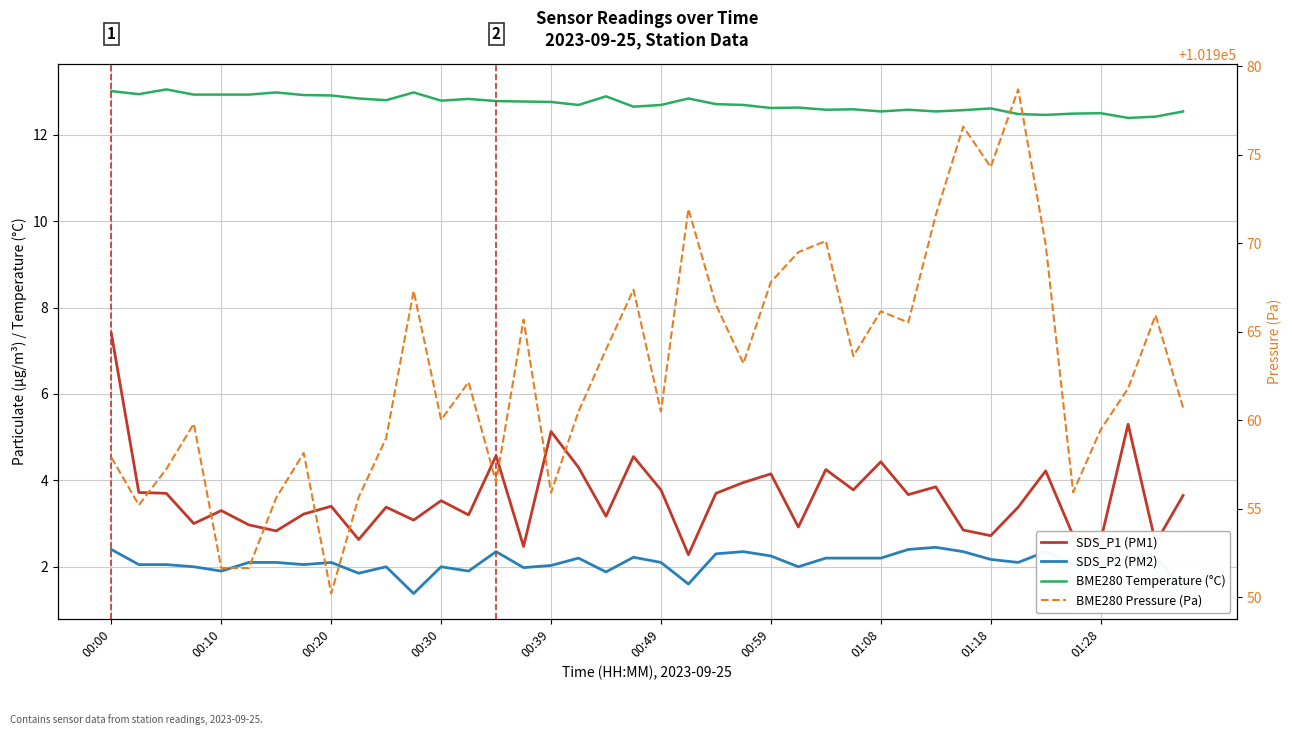

Which category has the lowest value across all series?

11